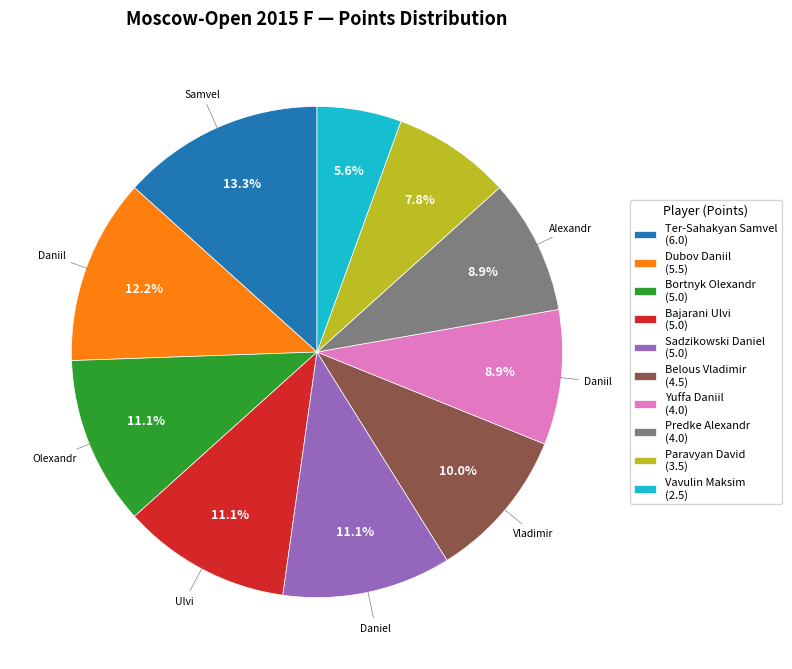

To the nearest percent, what is the difference between the largest and smallest slice percentages?

8%